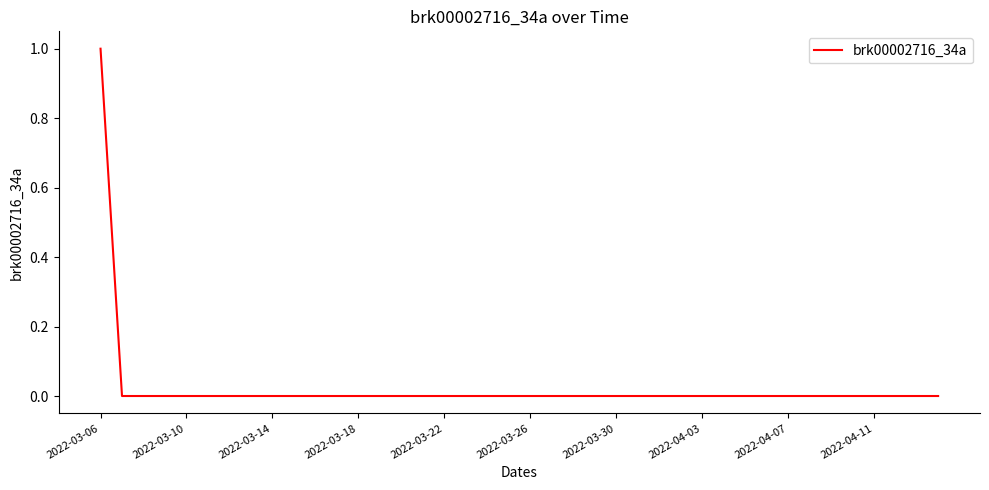

How many lines are shown in the chart?

1